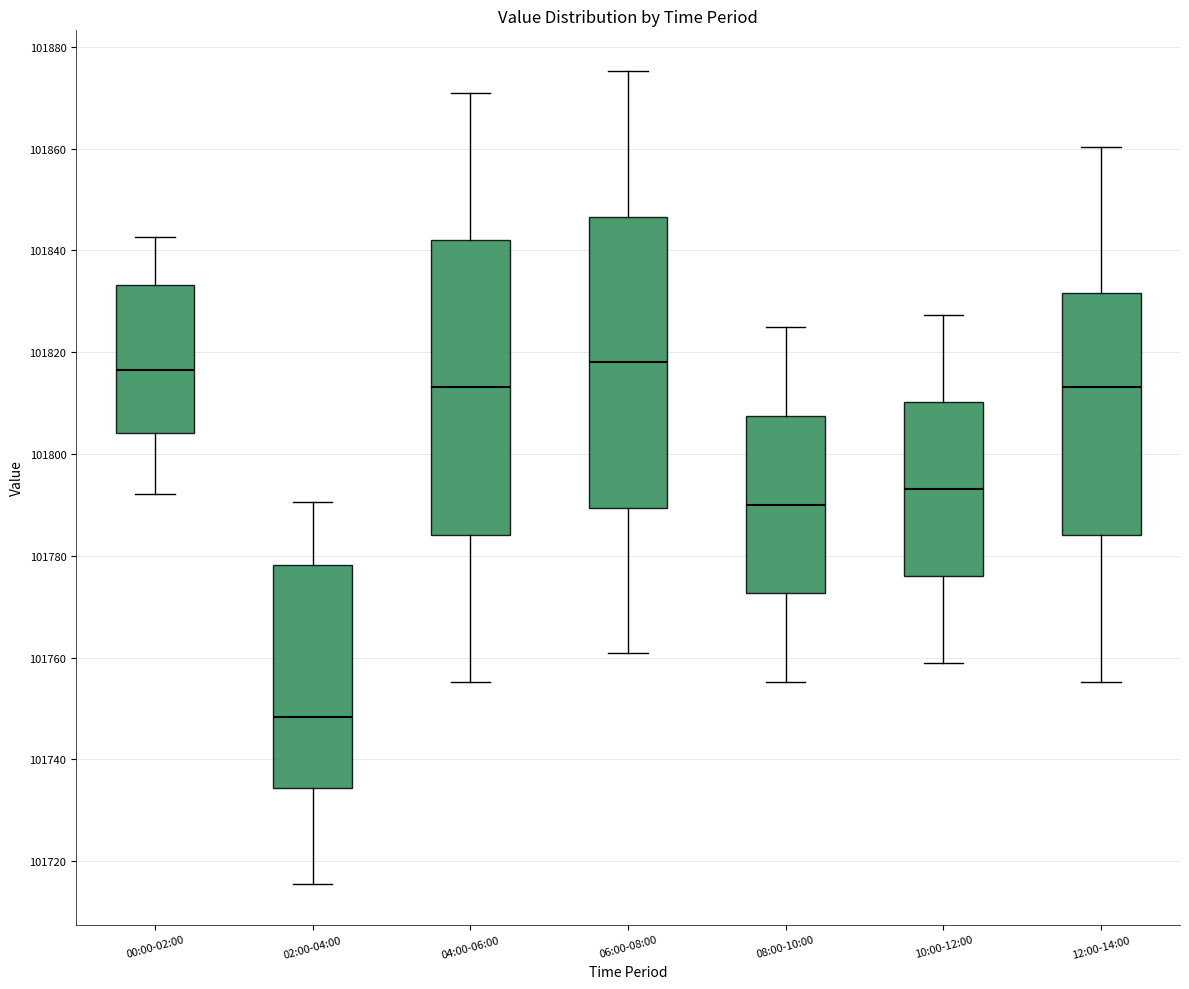

Reading left to right, transcribe this box plot: for each box, give where its median line is, the range the box spans, and where its two whiskers end, as read against the y-axis. The values are not printed on the chart, so give them approximately, as read against the axis.

00:00-02:00: median 101816, box 101804 to 101834, whiskers 101792 to 101842
02:00-04:00: median 101748, box 101734 to 101778, whiskers 101716 to 101790
04:00-06:00: median 101814, box 101784 to 101842, whiskers 101756 to 101870
06:00-08:00: median 101818, box 101790 to 101846, whiskers 101760 to 101876
08:00-10:00: median 101790, box 101772 to 101808, whiskers 101756 to 101824
10:00-12:00: median 101794, box 101776 to 101810, whiskers 101758 to 101828
12:00-14:00: median 101814, box 101784 to 101832, whiskers 101756 to 101860